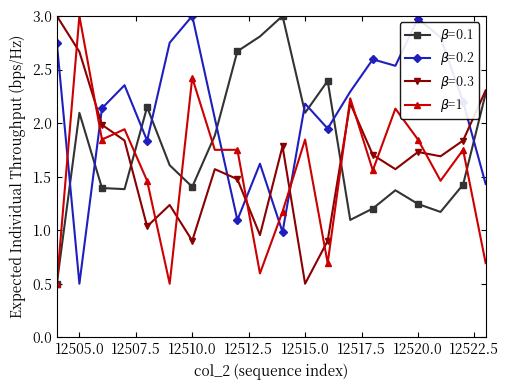

How many categories are shown in the chart?

20